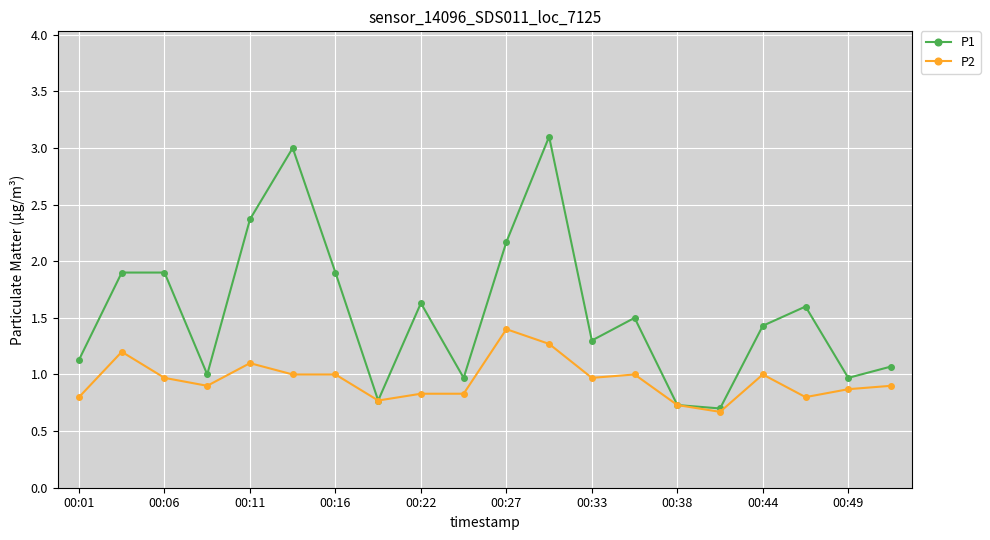

What is the lowest value of the P1 series?

0.7